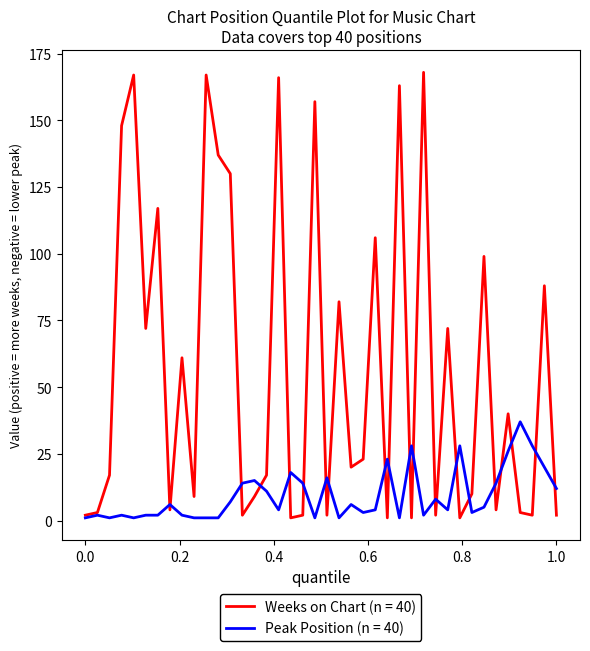

List the series in order of their peak value, lowest first.

Peak Position (n = 40), Weeks on Chart (n = 40)